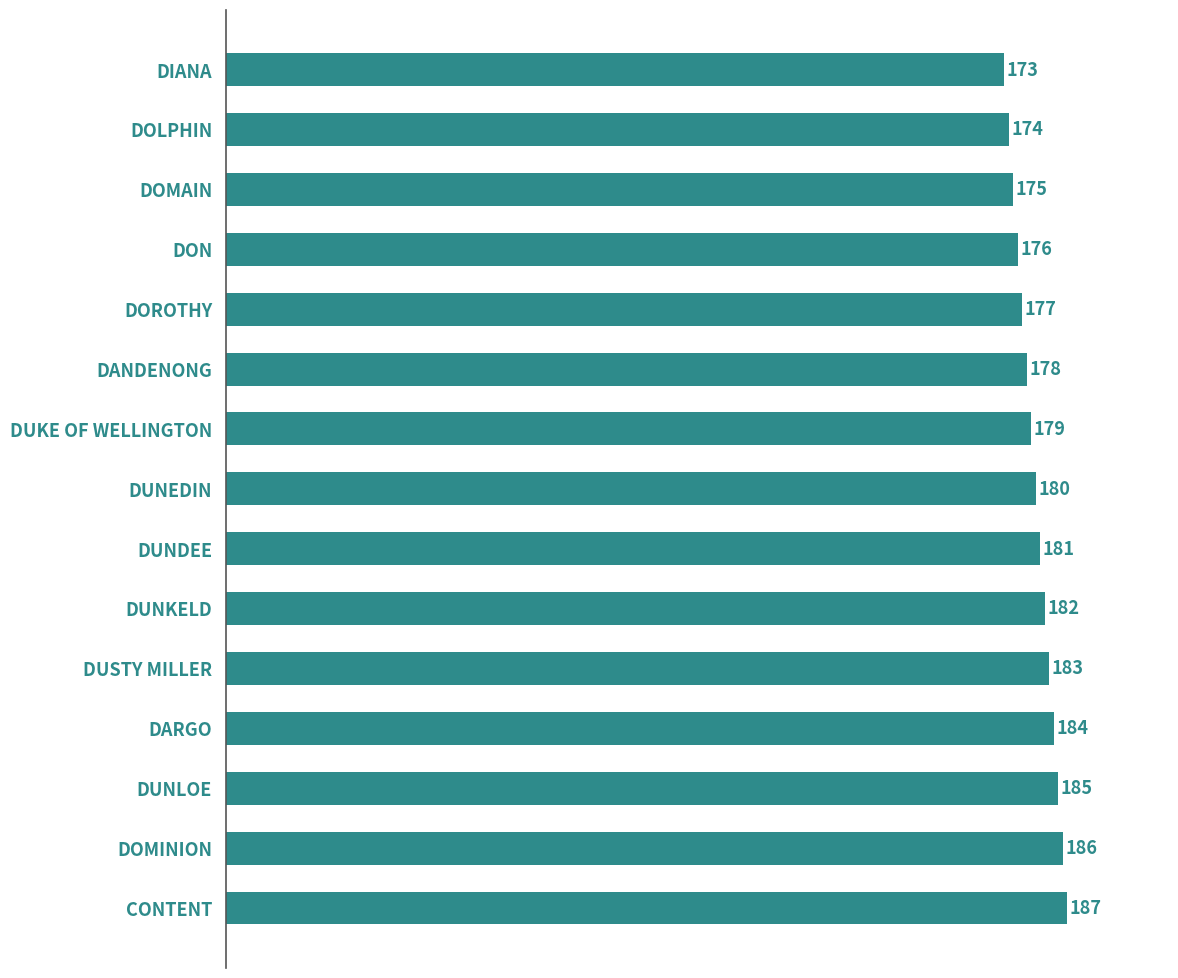

What is the label of the 12th bar from the bottom?

DON